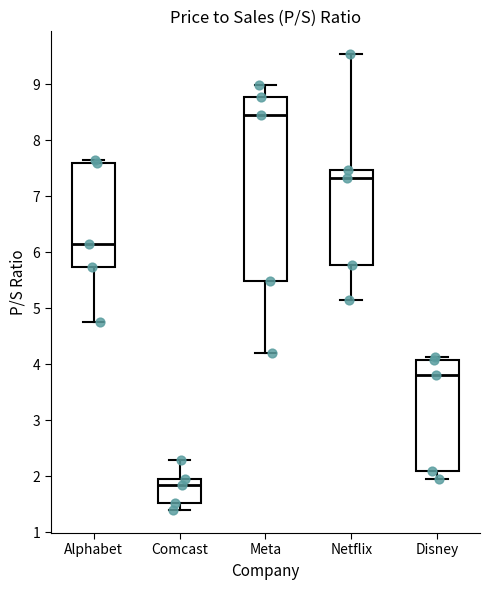

Which box is the tallest, from its lower edge to its upper edge?

Meta